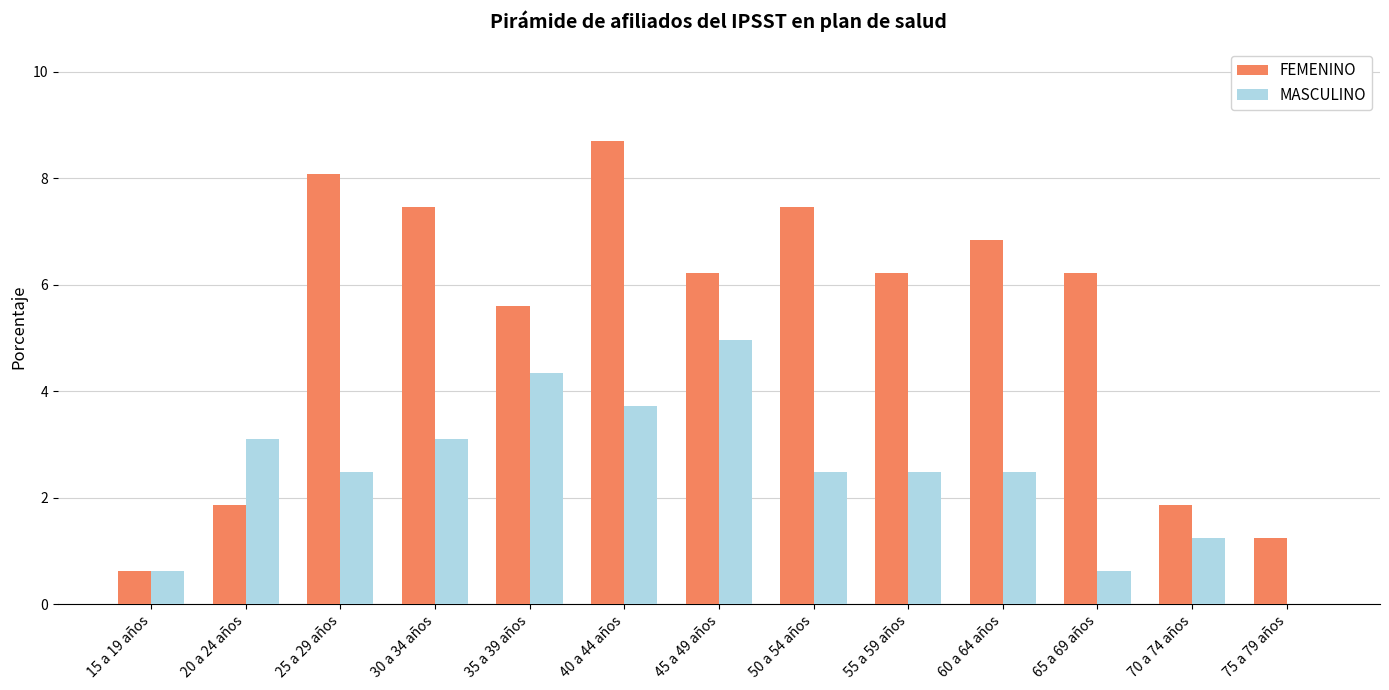

Which series has the largest total across all categories?

FEMENINO